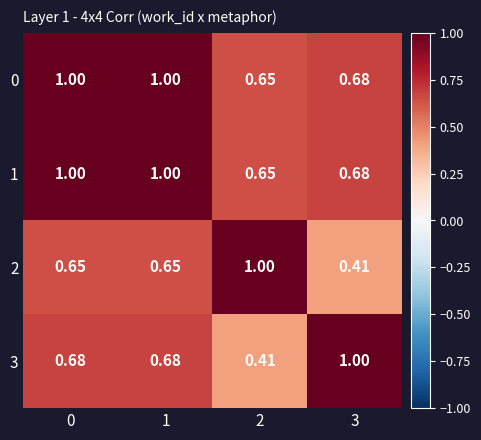

Is the value of 3 at 0 greater than the value of 2 at 3?

Yes